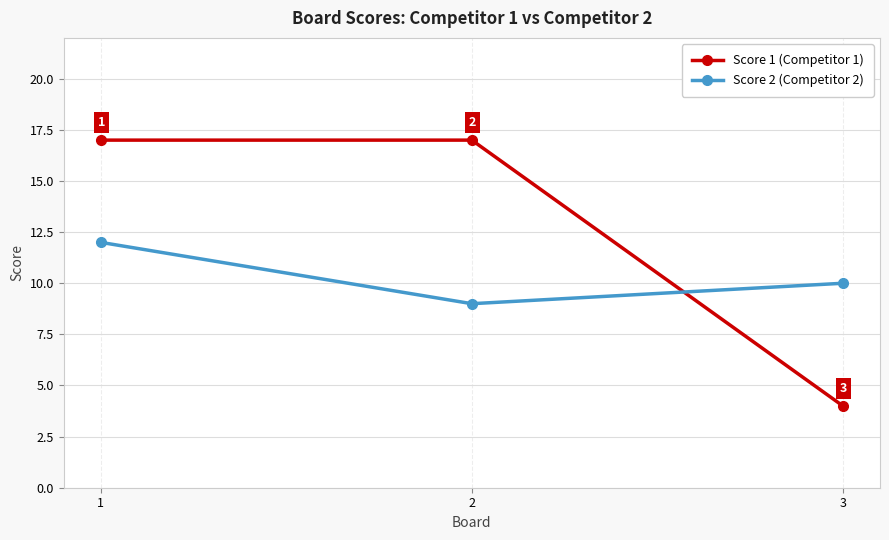

The Score 2 (Competitor 2) series shows 4 at 2. True or false?

False